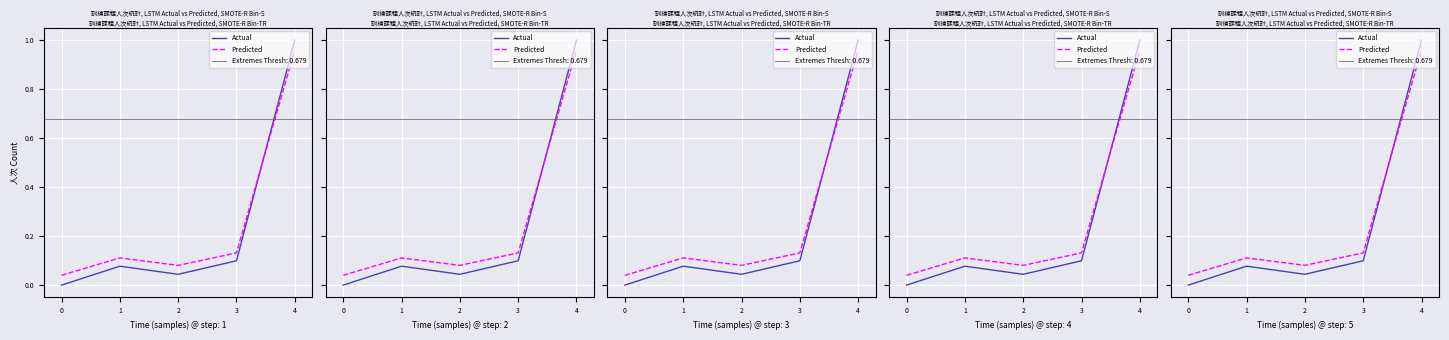

Reading right to left, transcribe all the data shown in this chart.

Actual: 1.0	0.1	0.0	0.1	0.0
Predicted: 1.0	0.1	0.1	0.1	0.0